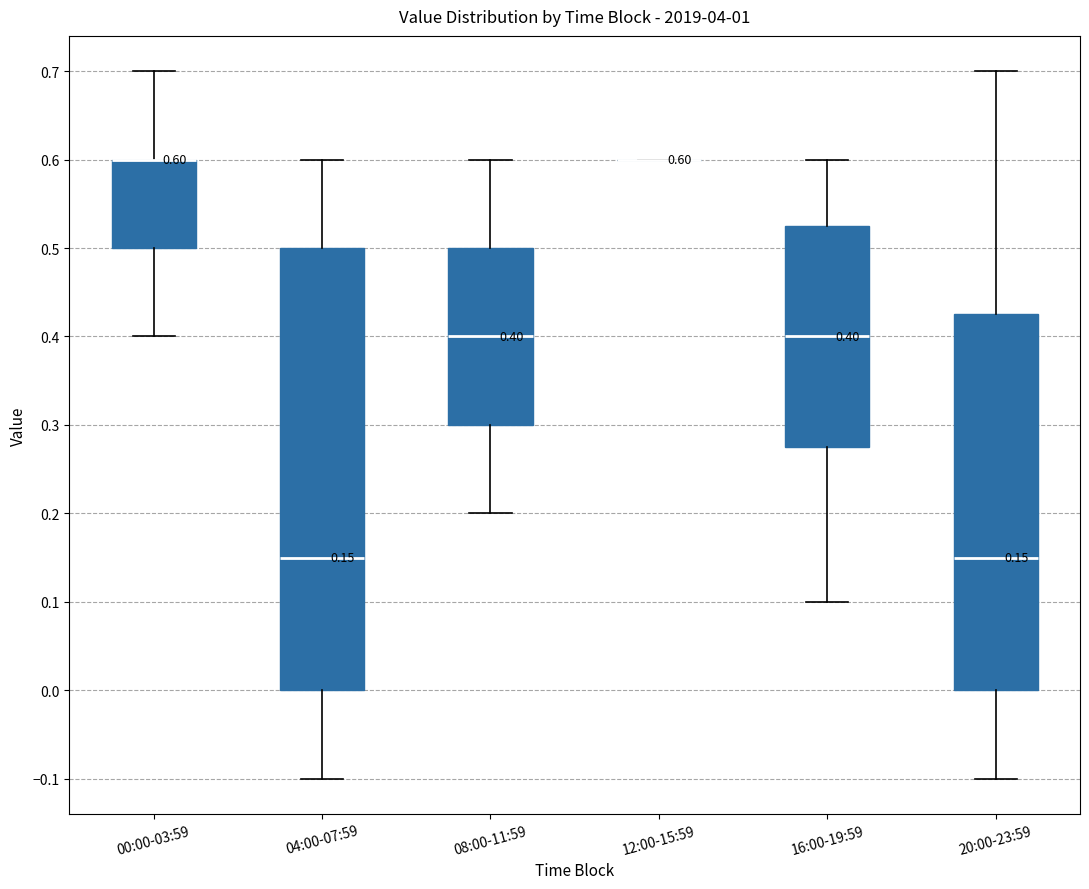

Comparing the boxes themselves (not the whiskers), which one is the tallest?

04:00-07:59